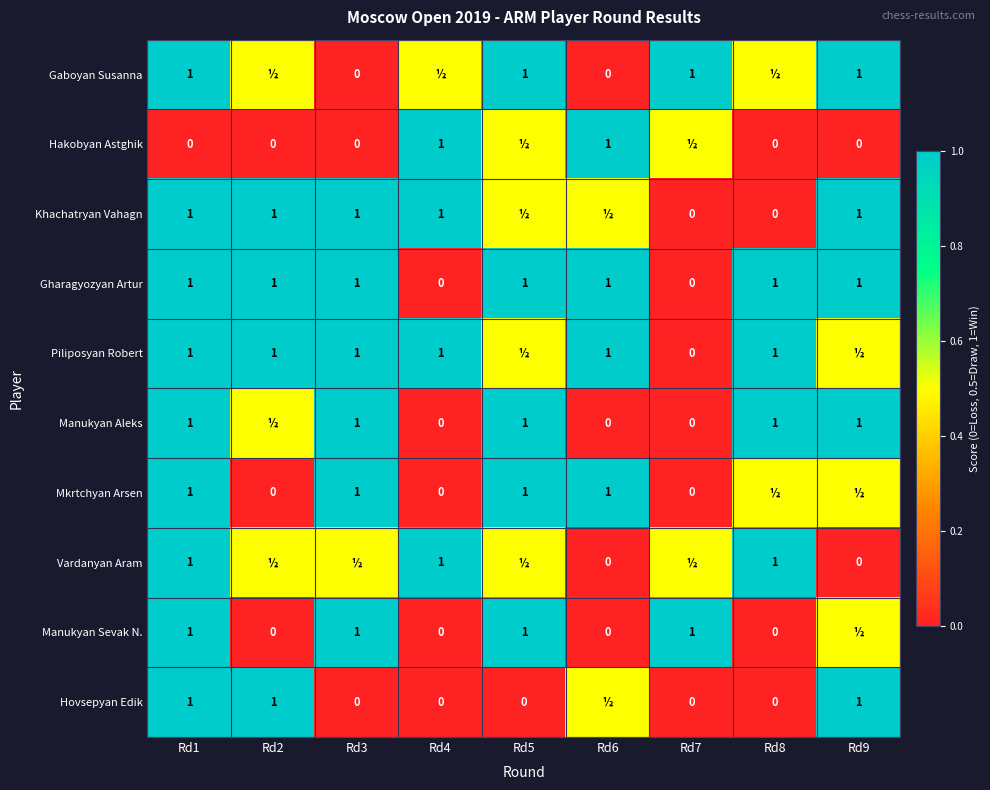

Which has a higher value, Rd9 or Rd8?

Rd9